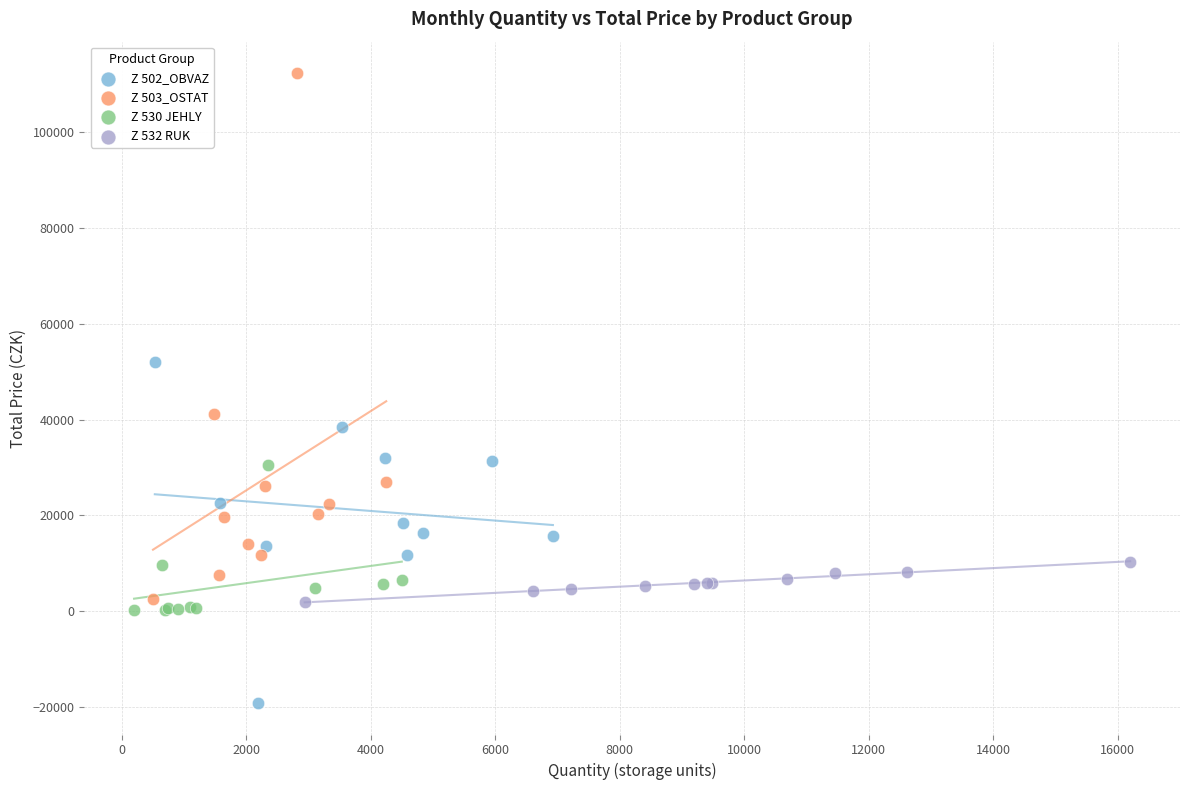

Which series reaches the minimum Y coordinate?

Z 502_OBVAZ